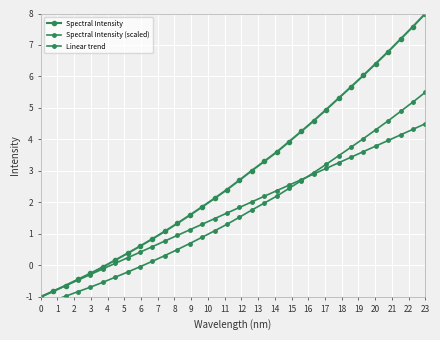

Is it true that Linear trend equals -1.2 at 2?

False